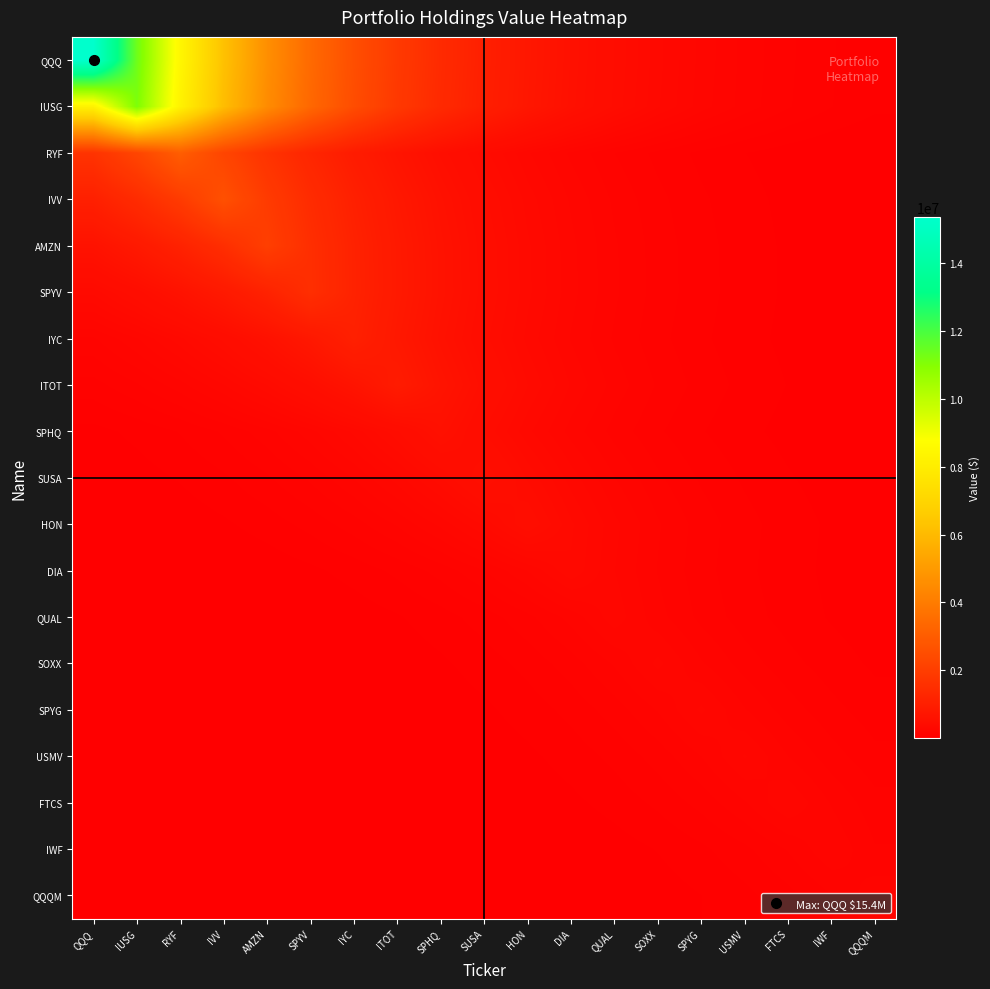

Reading left to right, list all the values displayed in this chart.

QQQ: QQQ=15354000.0	IUSG=11374523.0	RYF=8426453.9	IVV=6242470.6	AMZN=4624535.9	SPYV=3425940.5	IYC=2537999.1	ITOT=1880196.0	SPHQ=1392883.5	SUSA=1031873.4	HON=764430.6	DIA=566304.2	QUAL=419528.4	SOXX=310794.3	SPYG=230242.1	USMV=170567.5	FTCS=126359.5	IWF=93609.4	QQQM=69347.6
IUSG: QQQ=8247529.3	IUSG=11133000.0	RYF=8247529.3	IVV=6109919.9	AMZN=4526340.0	SPYV=3353195.2	IYC=2484108.1	ITOT=1840272.5	SPHQ=1363307.4	SUSA=1009963.0	HON=748199.0	DIA=554279.4	QUAL=410620.3	SOXX=304195.0	SPYG=225353.2	USMV=166945.8	FTCS=123676.5	IWF=91621.8	QQQM=67875.1
RYF: QQQ=1662899.3	IUSG=2244679.2	RYF=3030000.0	IVV=2244679.2	AMZN=1662899.3	SPYV=1231906.1	IYC=912618.5	ITOT=676084.4	SPHQ=500855.6	SUSA=371043.0	HON=274875.4	DIA=203632.7	QUAL=150854.8	SOXX=111756.0	SPYG=82790.9	USMV=61333.0	FTCS=45436.6	IWF=33660.3	QQQM=24936.1
IVV: QQQ=1055048.3	IUSG=1424166.2	RYF=1922423.3	IVV=2595000.0	AMZN=1922423.3	SPYV=1424166.2	IYC=1055048.3	ITOT=781599.0	SPHQ=579022.8	SUSA=428950.6	HON=317774.4	DIA=235413.1	QUAL=174398.3	SOXX=129197.4	SPYG=95711.8	USMV=70905.1	FTCS=52527.8	IWF=38913.5	QQQM=28827.8
AMZN: QQQ=613532.6	IUSG=828182.4	RYF=1117929.3	IVV=1509046.7	AMZN=2037000.0	SPYV=1509046.7	IYC=1117929.3	ITOT=828182.4	SPHQ=613532.6	SUSA=454516.1	HON=336713.8	DIA=249443.7	QUAL=184792.5	SOXX=136897.6	SPYG=101416.3	USMV=75131.0	FTCS=55658.4	IWF=41232.8	QQQM=30546.0
SPYV: QQQ=339157.8	IUSG=457815.2	RYF=617985.9	IVV=834193.7	AMZN=1126043.7	SPYV=1520000.0	IYC=1126043.7	ITOT=834193.7	SPHQ=617985.9	SUSA=457815.2	HON=339157.8	DIA=251254.3	QUAL=186133.8	SOXX=137891.3	SPYG=102152.4	USMV=75676.3	FTCS=56062.4	IWF=41532.1	QQQM=30767.7
IYC: QQQ=176208.6	IUSG=237856.8	RYF=321073.0	IVV=433403.3	AMZN=585033.2	SPYV=789712.2	IYC=1066000.0	ITOT=789712.2	SPHQ=585033.2	SUSA=433403.3	HON=321073.0	DIA=237856.8	QUAL=176208.6	SOXX=130538.6	SPYG=96705.3	USMV=71641.1	FTCS=53073.0	IWF=39317.5	QQQM=29127.1
ITOT: QQQ=108863.8	IUSG=146950.7	RYF=198362.7	IVV=267761.7	AMZN=361440.4	SPYV=487893.5	IYC=658587.4	ITOT=889000.0	SPHQ=658587.4	SUSA=487893.5	HON=361440.4	DIA=267761.7	QUAL=198362.7	SOXX=146950.7	SPYG=108863.8	USMV=80648.3	FTCS=59745.7	IWF=44260.7	QQQM=32789.1
SPHQ: QQQ=50983.5	IUSG=68820.5	RYF=92898.0	IVV=125399.2	AMZN=169271.1	SPYV=228492.1	IYC=308432.1	ITOT=416339.8	SPHQ=562000.0	SUSA=416339.8	HON=308432.1	DIA=228492.1	QUAL=169271.1	SOXX=125399.2	SPYG=92898.0	USMV=68820.5	FTCS=50983.5	IWF=37769.5	QQQM=27980.3
SUSA: QQQ=34946.9	IUSG=47173.3	RYF=63677.3	IVV=85955.4	AMZN=116027.7	SPYV=156621.0	IYC=211416.2	ITOT=285382.1	SPHQ=385225.5	SUSA=520000.0	HON=385225.5	DIA=285382.1	QUAL=211416.2	SOXX=156621.0	SPYG=116027.7	USMV=85955.4	FTCS=63677.3	IWF=47173.3	QQQM=34946.9
HON: QQQ=22603.3	IUSG=30511.3	RYF=41186.0	IVV=55595.2	AMZN=75045.7	SPYV=101301.1	IYC=136742.2	ITOT=184582.6	SPHQ=249160.5	SUSA=336331.5	HON=454000.0	DIA=336331.5	QUAL=249160.5	SOXX=184582.6	SPYG=136742.2	USMV=101301.1	FTCS=75045.7	IWF=55595.2	QQQM=41186.0
DIA: QQQ=12023.9	IUSG=16230.6	RYF=21909.0	IVV=29574.1	AMZN=39920.8	SPYV=53887.4	IYC=72740.4	ITOT=98189.3	SPHQ=132541.7	SUSA=178912.6	HON=241506.7	DIA=326000.0	QUAL=241506.7	SOXX=178912.6	SPYG=132541.7	USMV=98189.3	FTCS=72740.4	IWF=53887.4	QQQM=39920.8
QUAL: QQQ=7076.8	IUSG=9552.7	RYF=12894.9	IVV=17406.2	AMZN=23495.9	SPYV=31716.2	IYC=42812.4	ITOT=57790.7	SPHQ=78009.3	SUSA=105301.5	HON=142142.2	DIA=191871.9	QUAL=259000.0	SOXX=191871.9	SPYG=142142.2	USMV=105301.5	FTCS=78009.3	IWF=57790.7	QQQM=42812.4
SOXX: QQQ=5040.2	IUSG=6803.6	RYF=9183.9	IVV=12397.0	AMZN=16734.2	SPYV=22588.8	IYC=30491.7	ITOT=41159.4	SPHQ=55559.4	SUSA=74997.4	HON=101235.8	DIA=136654.1	QUAL=184463.7	SOXX=249000.0	SPYG=184463.7	USMV=136654.1	FTCS=101235.8	IWF=74997.4	QQQM=55559.4
SPYG: QQQ=3703.9	IUSG=4999.8	RYF=6749.0	IVV=9110.1	AMZN=12297.4	SPYV=16599.8	IYC=22407.3	ITOT=30246.7	SPHQ=40828.8	SUSA=55113.1	HON=74395.0	DIA=100422.7	QUAL=135556.5	SOXX=182982.1	SPYG=247000.0	USMV=182982.1	FTCS=135556.5	IWF=100422.7	QQQM=74395.0
USMV: QQQ=2710.6	IUSG=3658.9	RYF=4939.0	IVV=6667.0	AMZN=8999.5	SPYV=12148.0	IYC=16398.1	ITOT=22135.2	SPHQ=29879.4	SUSA=40332.9	HON=54443.8	DIA=73491.4	QUAL=99203.0	SOXX=133910.0	SPYG=180759.6	USMV=244000.0	FTCS=180759.6	IWF=133910.0	QQQM=99203.0
FTCS: QQQ=1975.1	IUSG=2666.2	RYF=3598.9	IVV=4858.1	AMZN=6557.7	SPYV=8852.0	IYC=11948.9	ITOT=16129.3	SPHQ=21772.3	SUSA=29389.5	HON=39671.7	DIA=53551.2	QUAL=72286.6	SOXX=97576.7	SPYG=131714.8	USMV=177796.4	FTCS=240000.0	IWF=177796.4	QQQM=131714.8
IWF: QQQ=1262.0	IUSG=1703.6	RYF=2299.6	IVV=3104.1	AMZN=4190.1	SPYV=5656.0	IYC=7634.8	ITOT=10305.9	SPHQ=13911.5	SUSA=18778.6	HON=25348.5	DIA=34216.9	QUAL=46187.9	SOXX=62347.2	SPYG=84159.9	USMV=113604.0	FTCS=153349.4	IWF=207000.0	QQQM=153349.4
QQQM: QQQ=907.8	IUSG=1225.4	RYF=1654.2	IVV=2232.9	AMZN=3014.1	SPYV=4068.6	IYC=5492.1	ITOT=7413.5	SPHQ=10007.2	SUSA=13508.3	HON=18234.3	DIA=24613.7	QUAL=33225.1	SOXX=44849.2	SPYG=60540.0	USMV=81720.5	FTCS=110311.1	IWF=148904.5	QQQM=201000.0